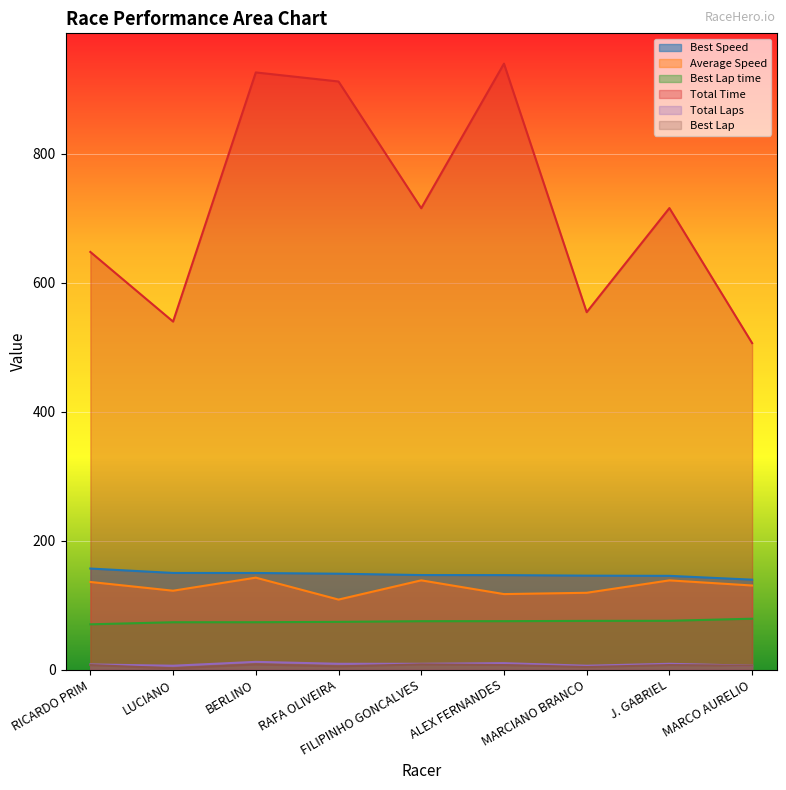

Is the value of Total Laps at J. GABRIEL greater than the value of Best Lap at BERLINO?

Yes